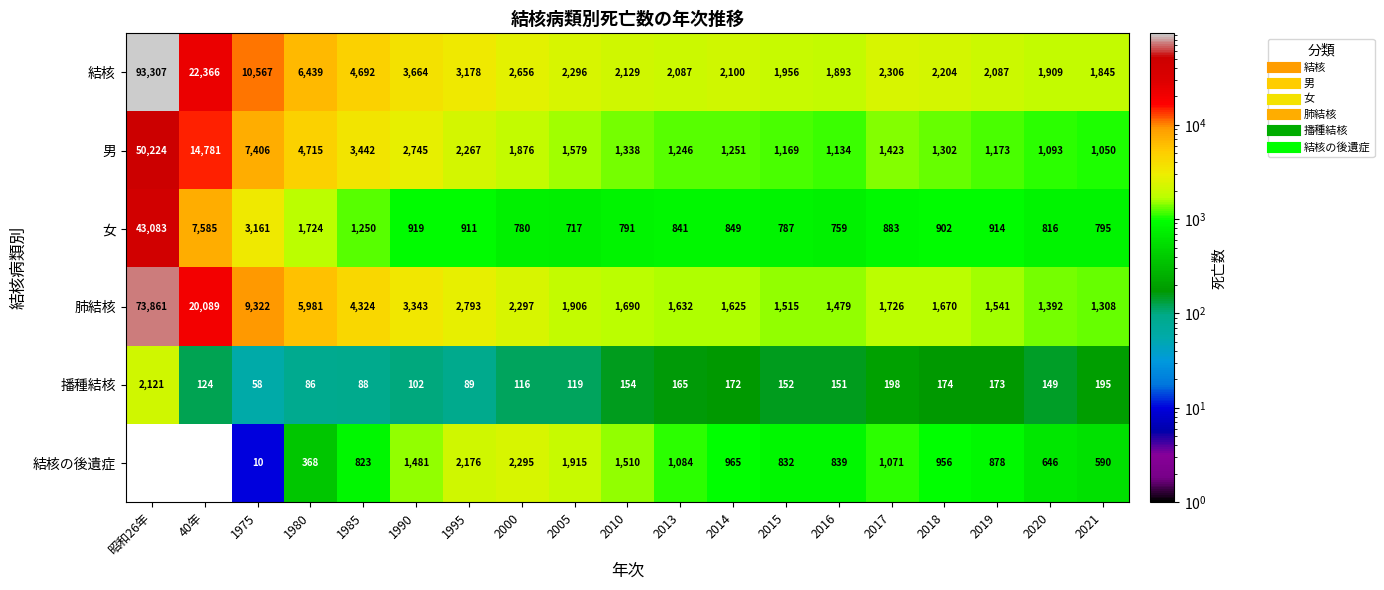

Count the number of data series in this chart.

6